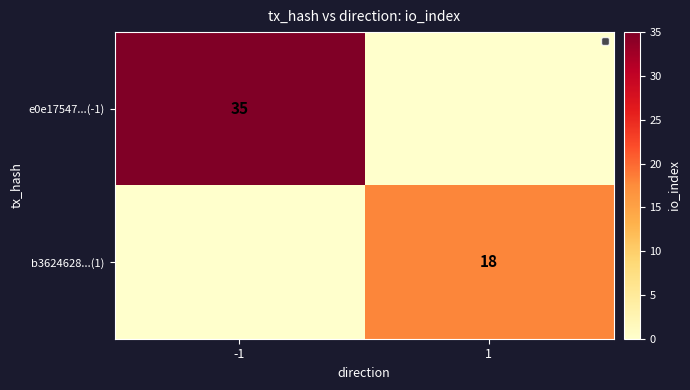

How many data points does each series have?

2